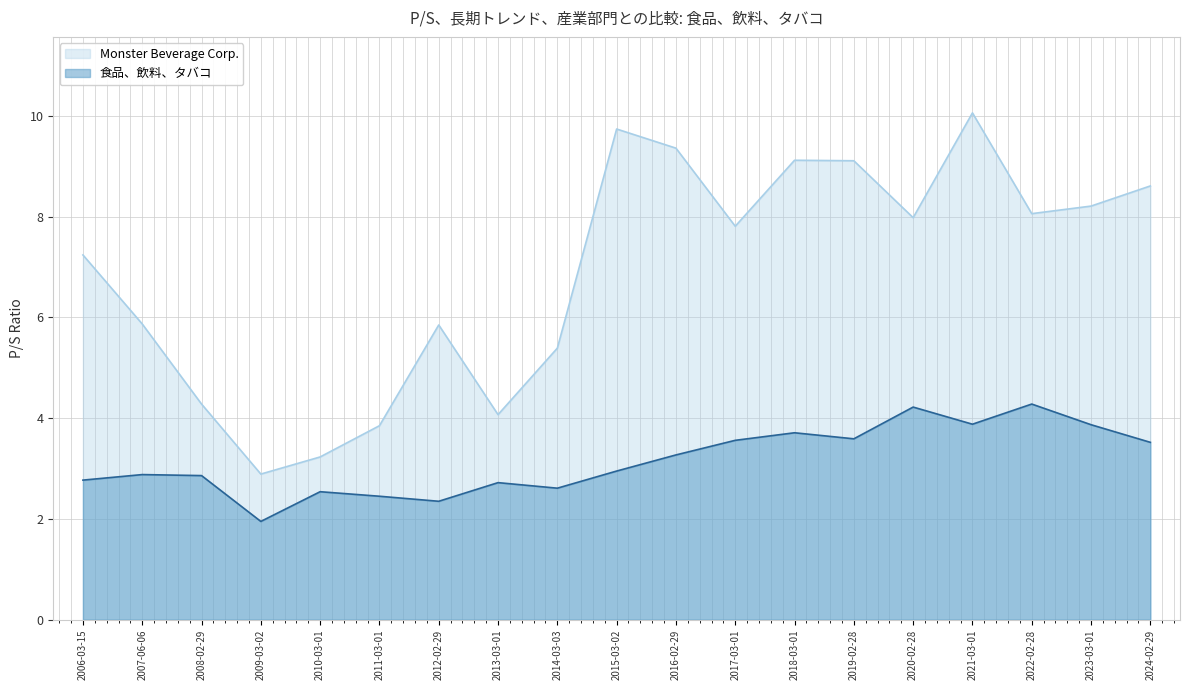

Reading right to left, transcribe all the data shown in this chart.

Monster Beverage Corp.: 8.6	8.2	8.1	10.1	8.0	9.1	9.1	7.8	9.4	9.7	5.4	4.1	5.8	3.9	3.2	2.9	4.3	5.9	7.2
食品、飲料、タバコ: 3.5	3.9	4.3	3.9	4.2	3.6	3.7	3.6	3.3	3.0	2.6	2.7	2.4	2.5	2.5	1.9	2.9	2.9	2.8